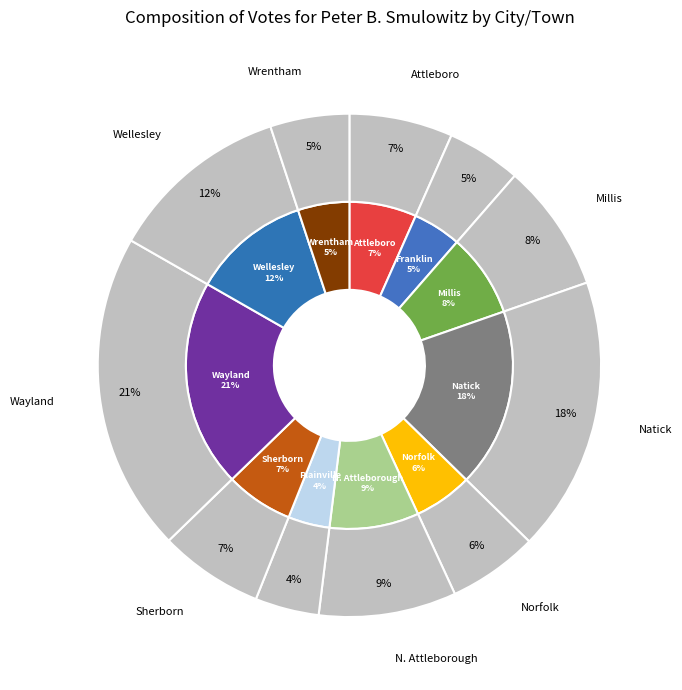

Does any single category account for the majority?

No